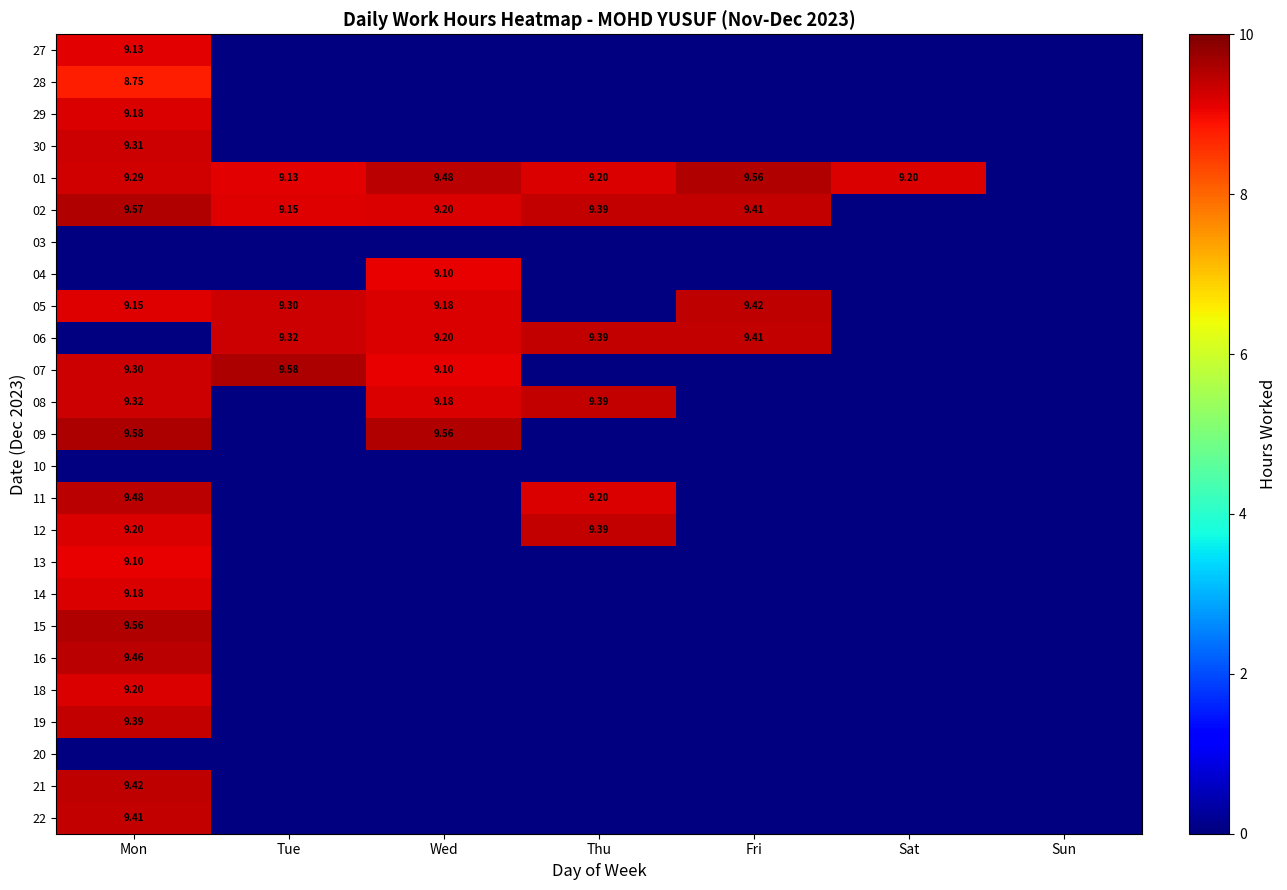

At how many categories does at least one series exceed 8?

6